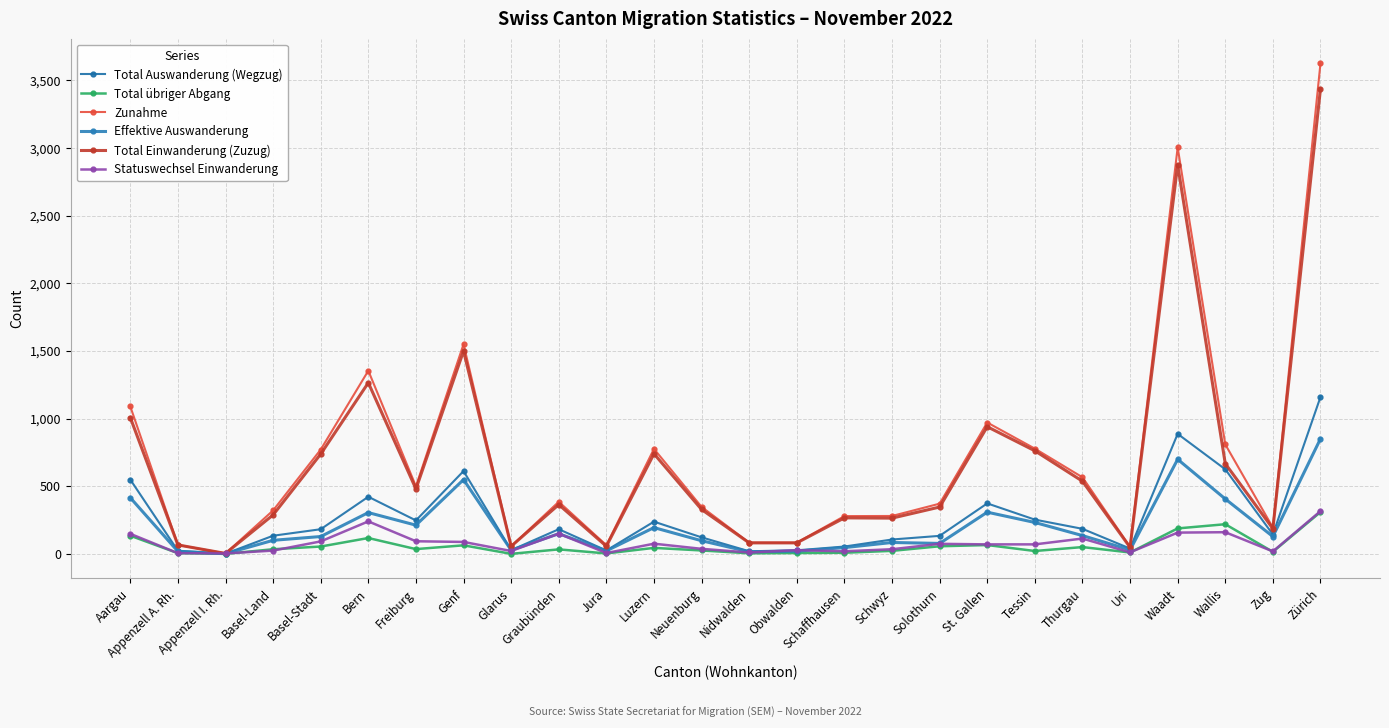

At which category is the sum across all series the highest?

Zürich